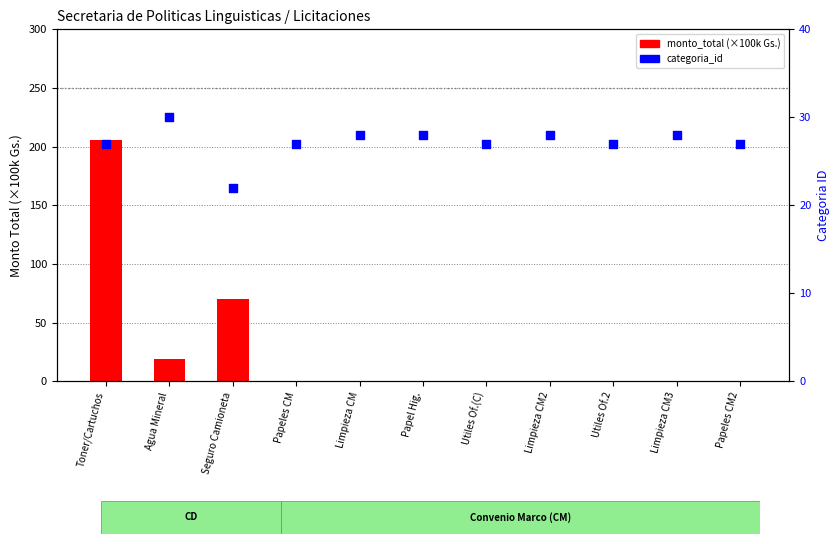

Which series has the largest Y range (max minus min)?

monto_total (×100k Gs.)